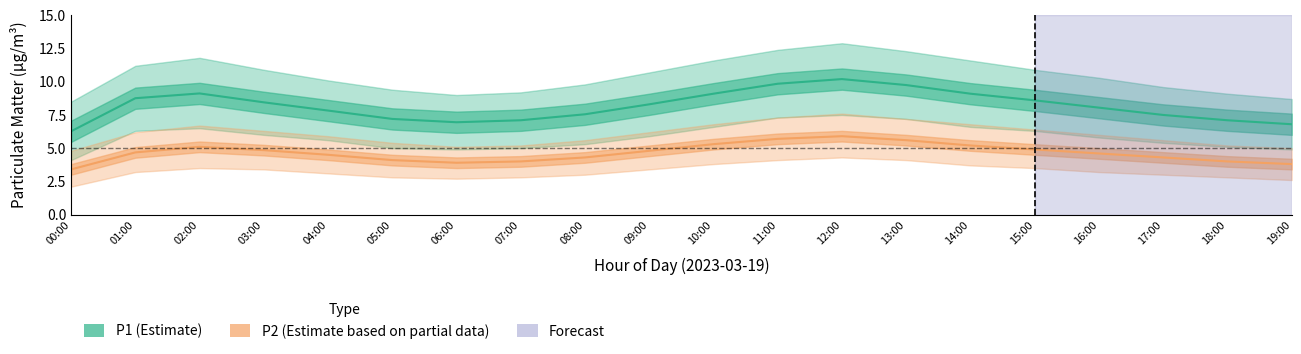

Between 02:00 and 19:00, which series saw the biggest shift?

P1 (Estimate)